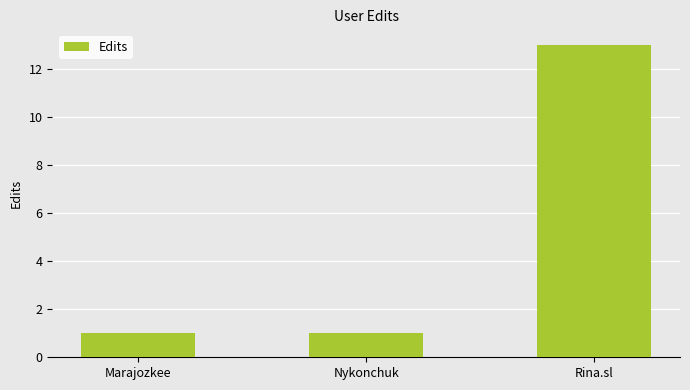

The chart shows a value of 1 at Marajozkee. True or false?

True